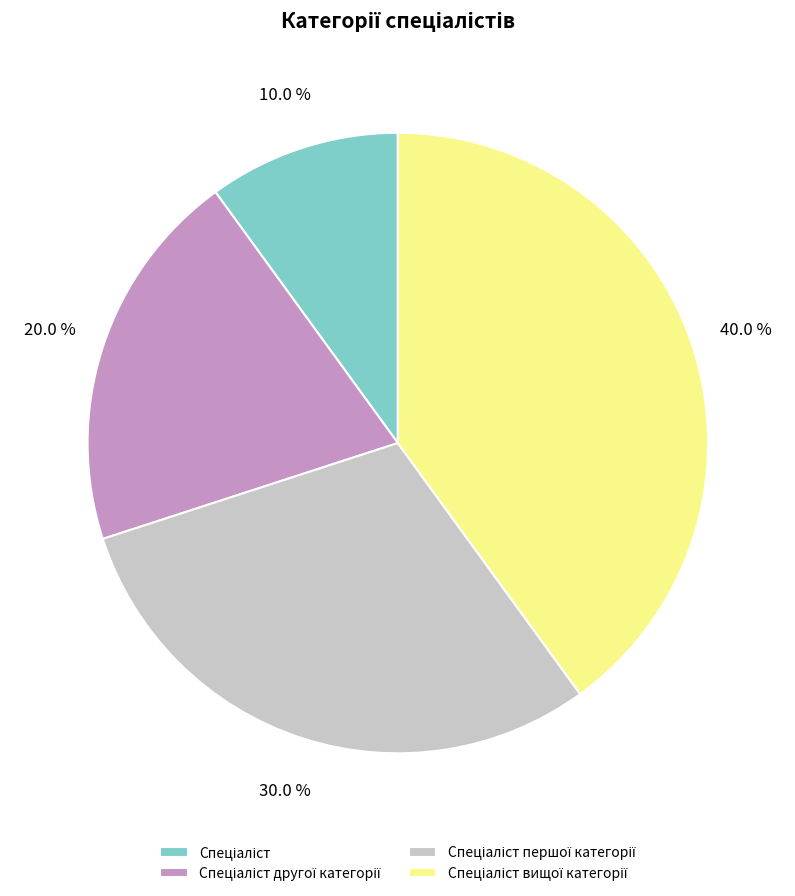

Is there any slice that represents more than half of the pie?

No